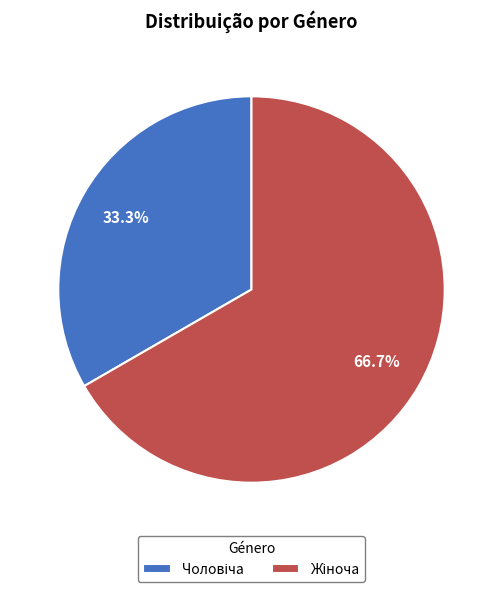

Is there a majority slice in this chart?

Yes